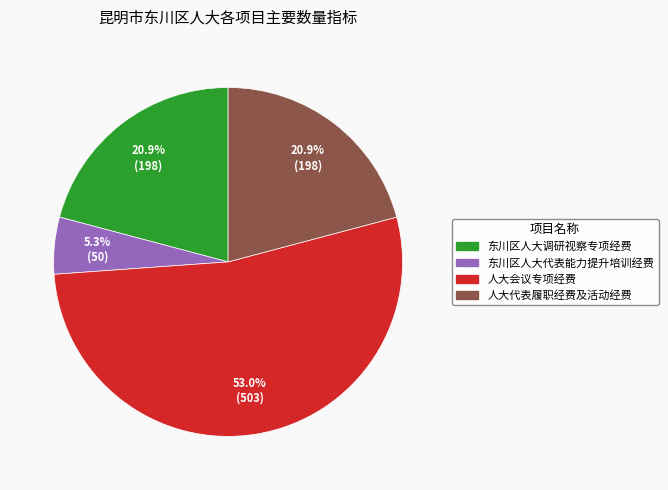

Between 人大代表履职经费及活动经费 and 人大会议专项经费, which is larger?

人大会议专项经费